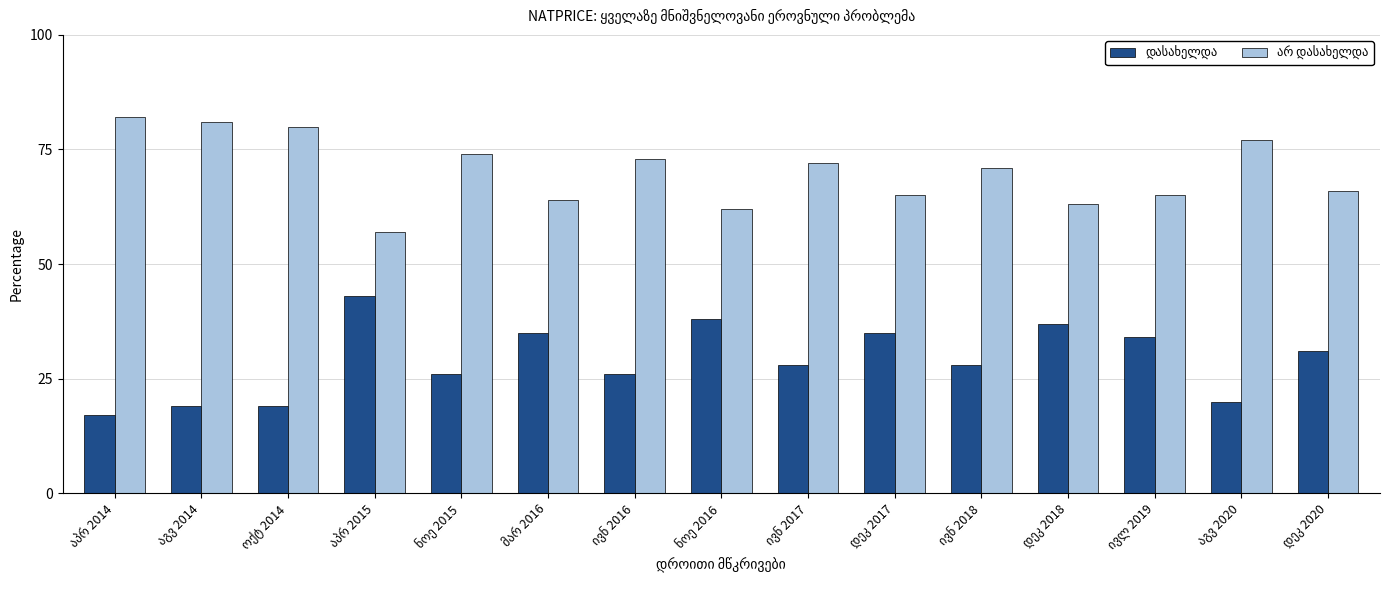

Count the number of categories in the chart.

15